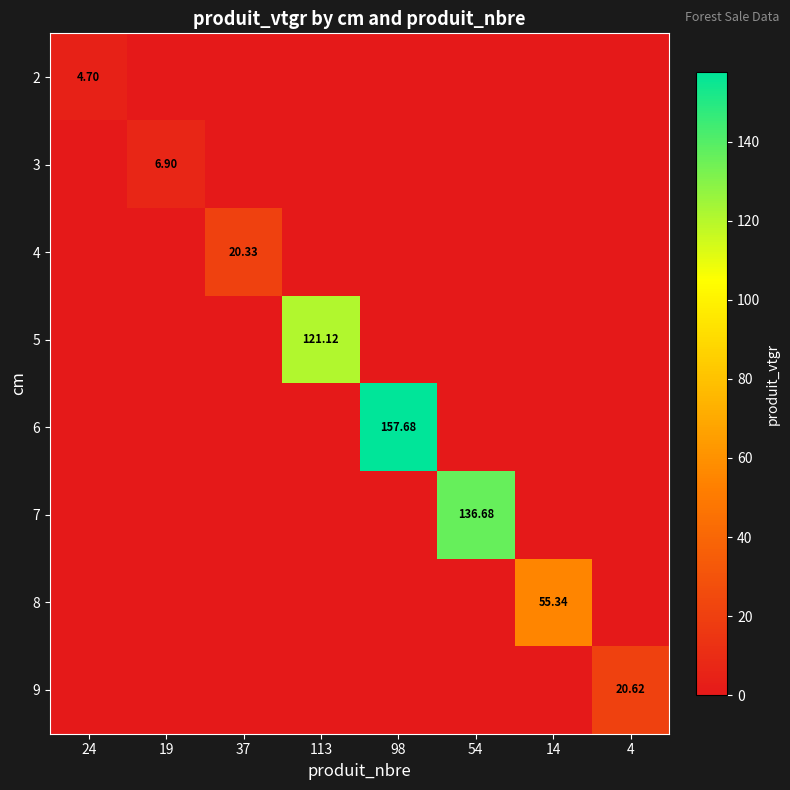

Rank the series by their maximum value, from highest to lowest.

6, 7, 5, 8, 9, 4, 3, 2